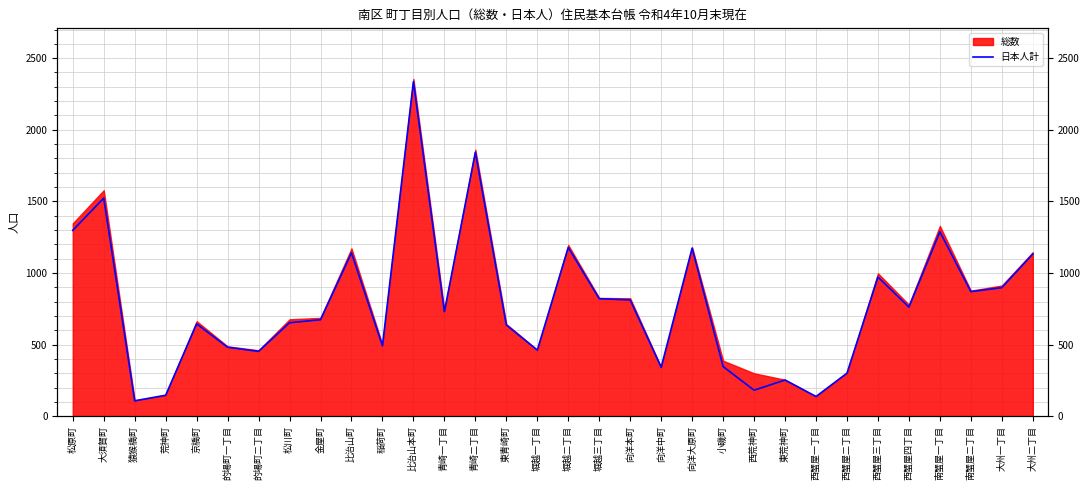

What is the average value?

784